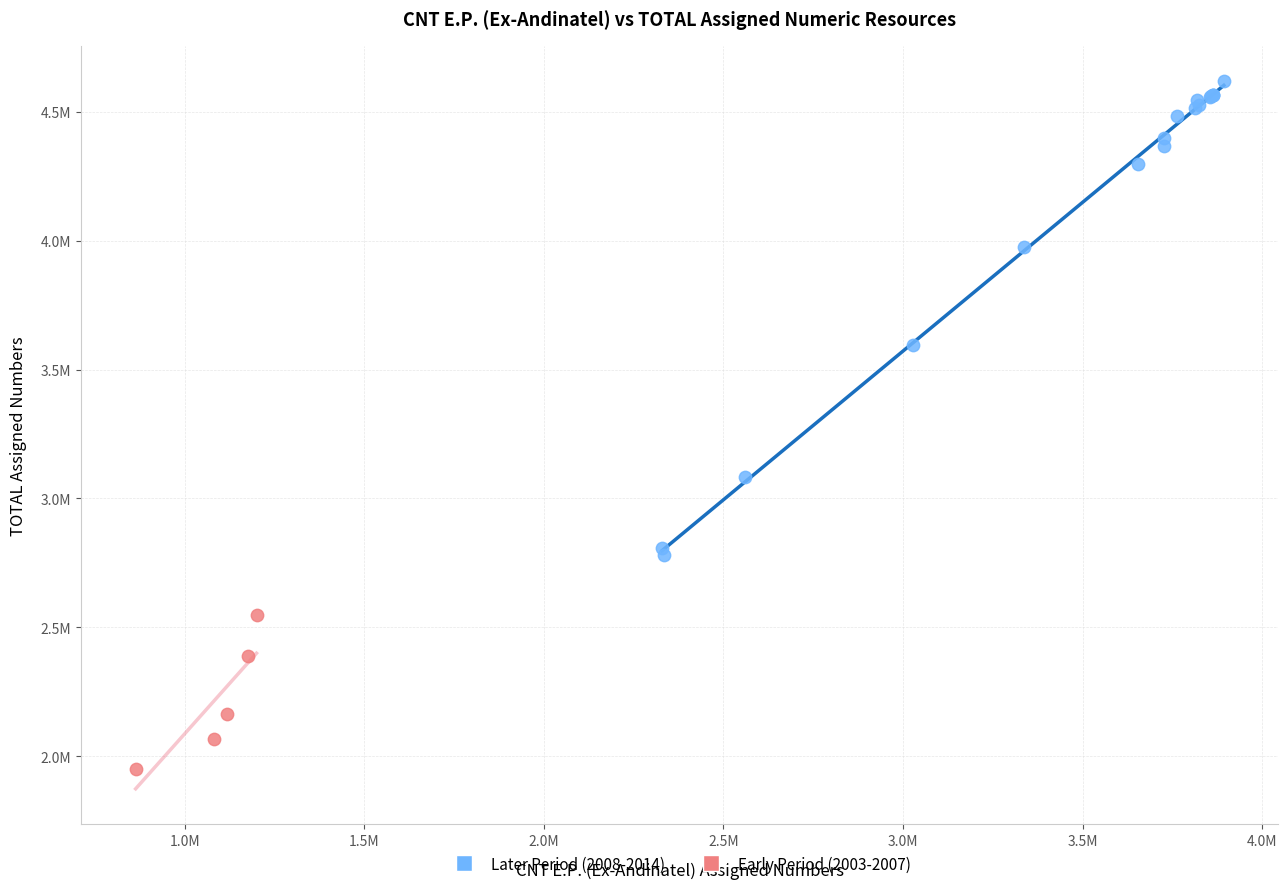

What are all the series names shown in the legend?

Later Period (2008-2014), Early Period (2003-2007)